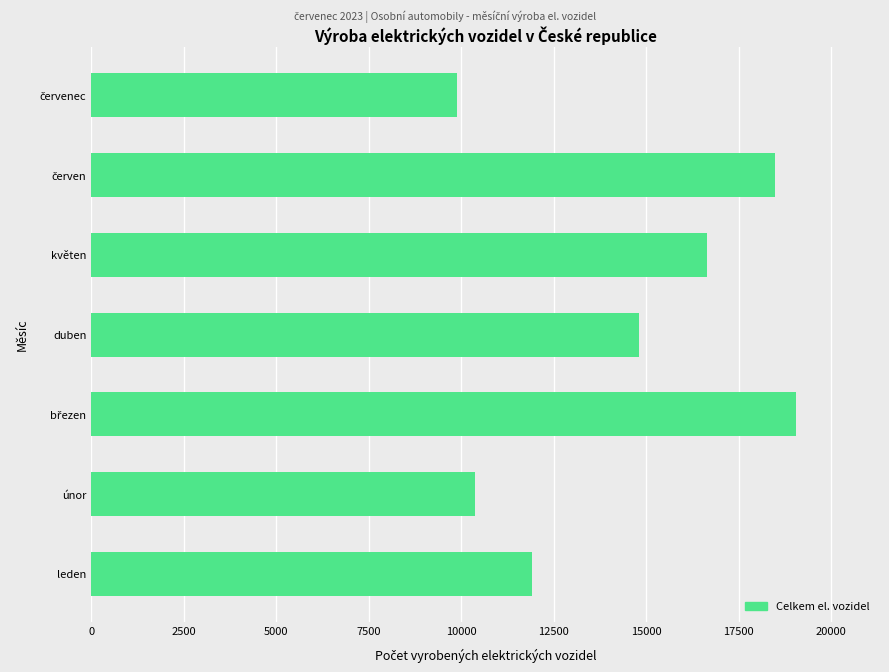

What is the minimum value shown in the chart?

9879